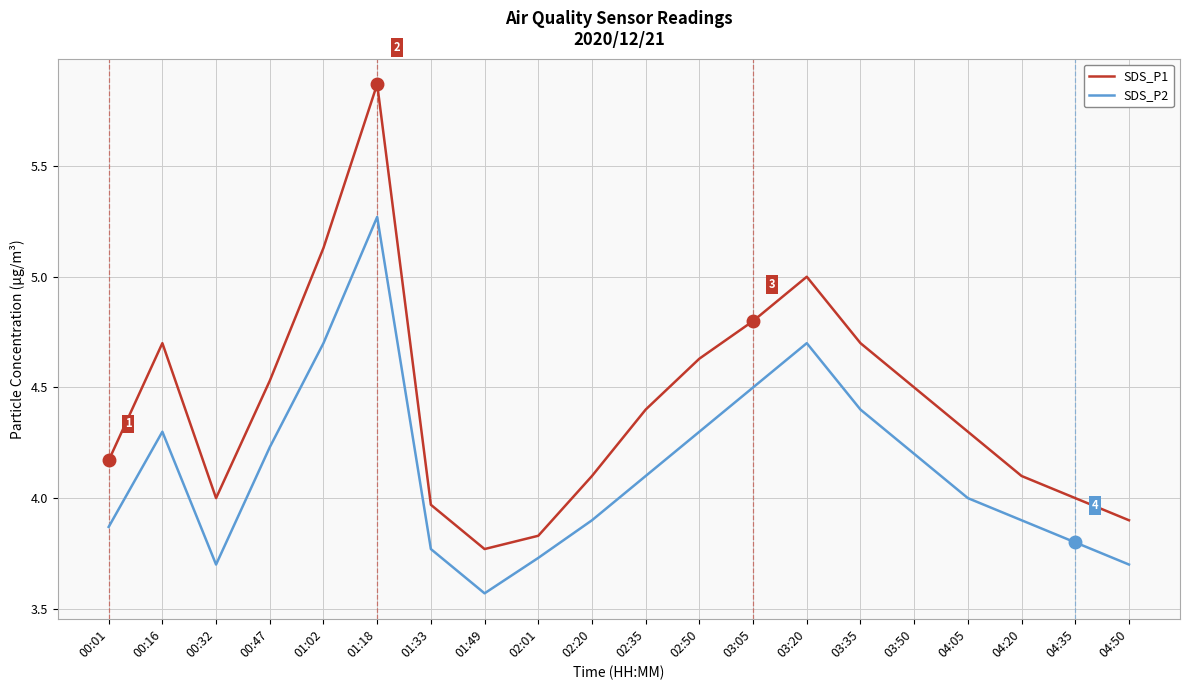

Which category has the lowest value in the SDS_P2 series?

01:49